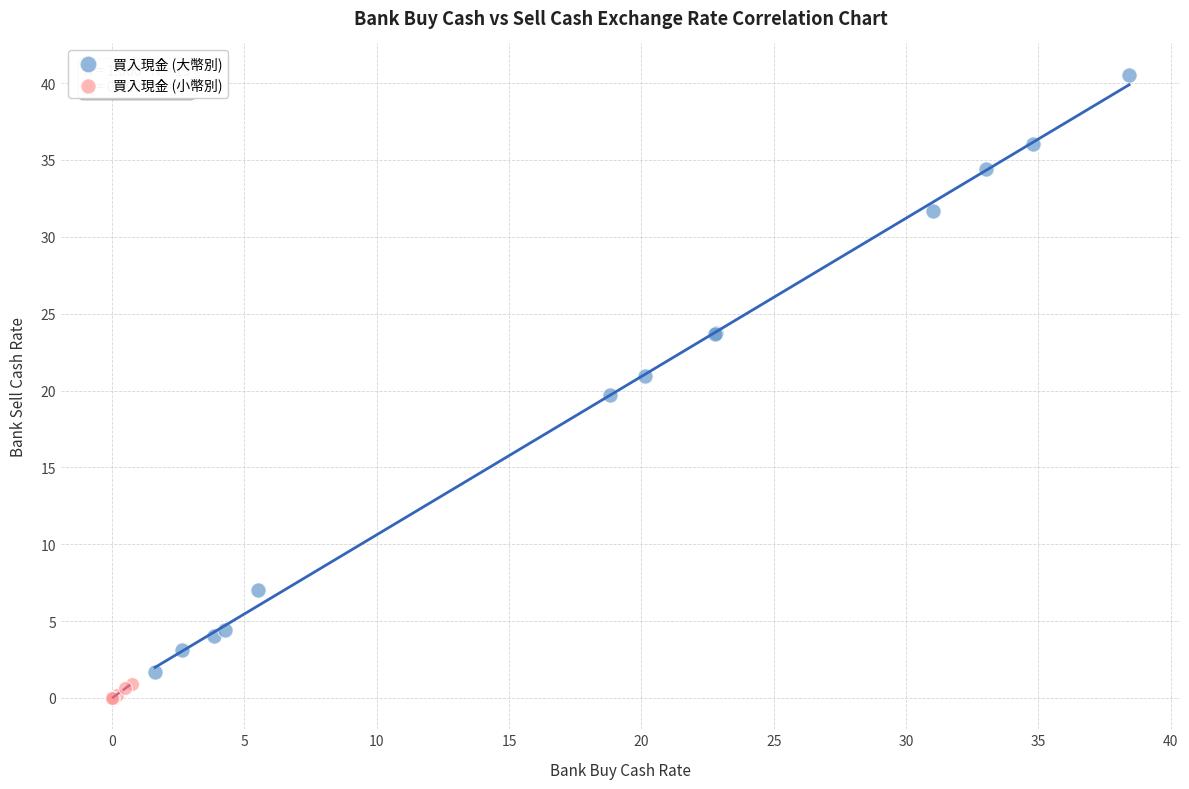

What are all the series names shown in the legend?

買入現金 (大幣別), 買入現金 (小幣別)